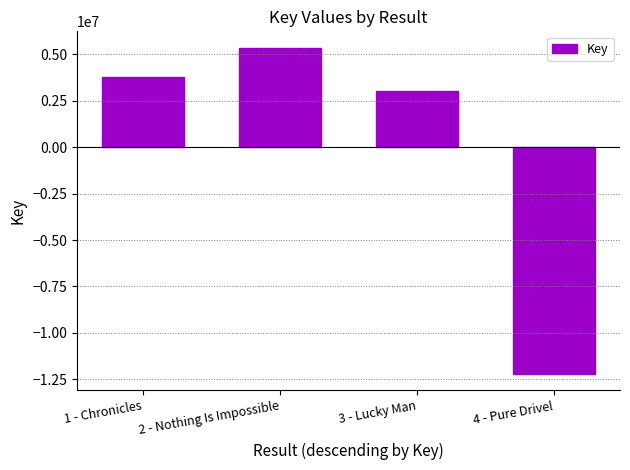

What is the ratio of the value at 3 - Lucky Man to the value at 1 - Chronicles?

0.8